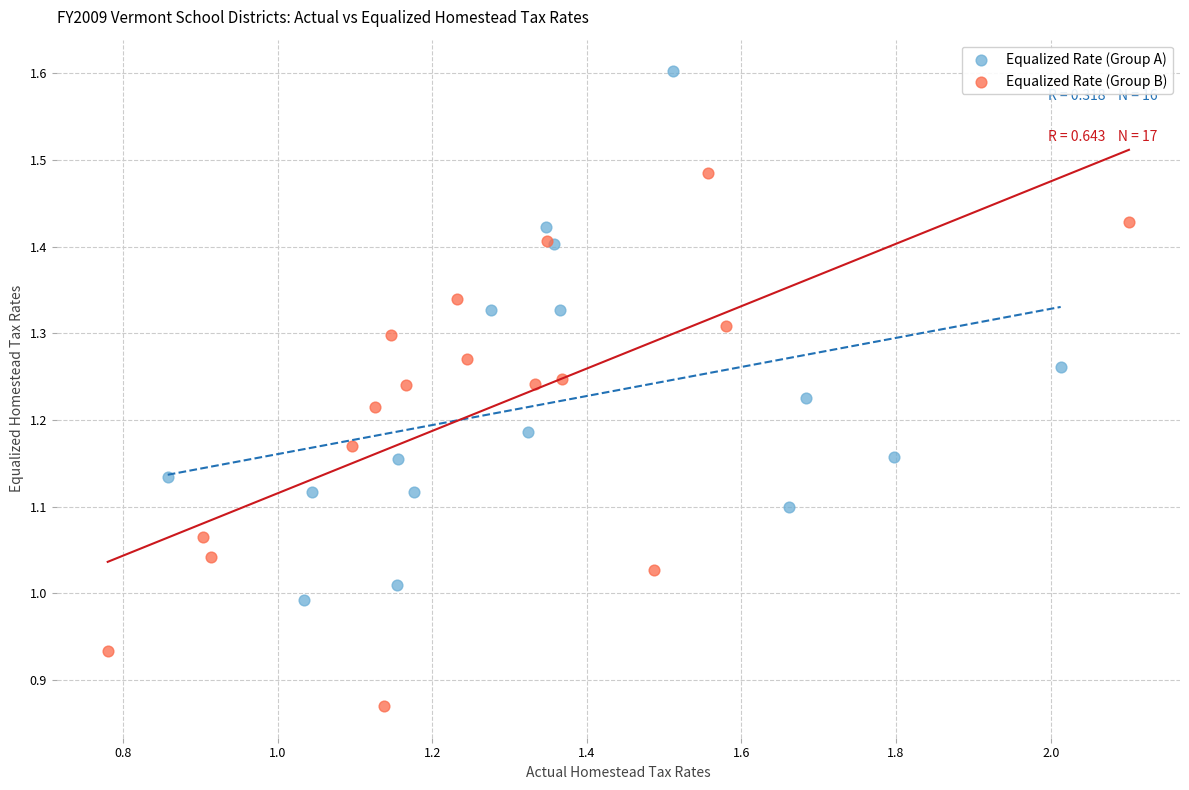

Which series reaches the minimum Y coordinate?

Equalized Rate (Group B)